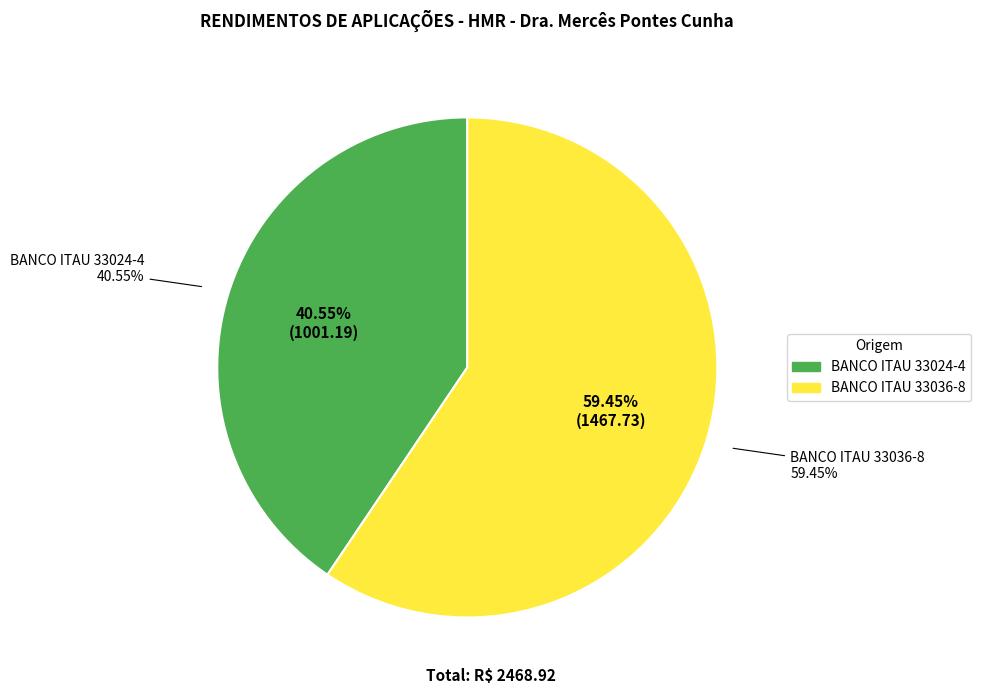

How many segments does this pie chart have?

2